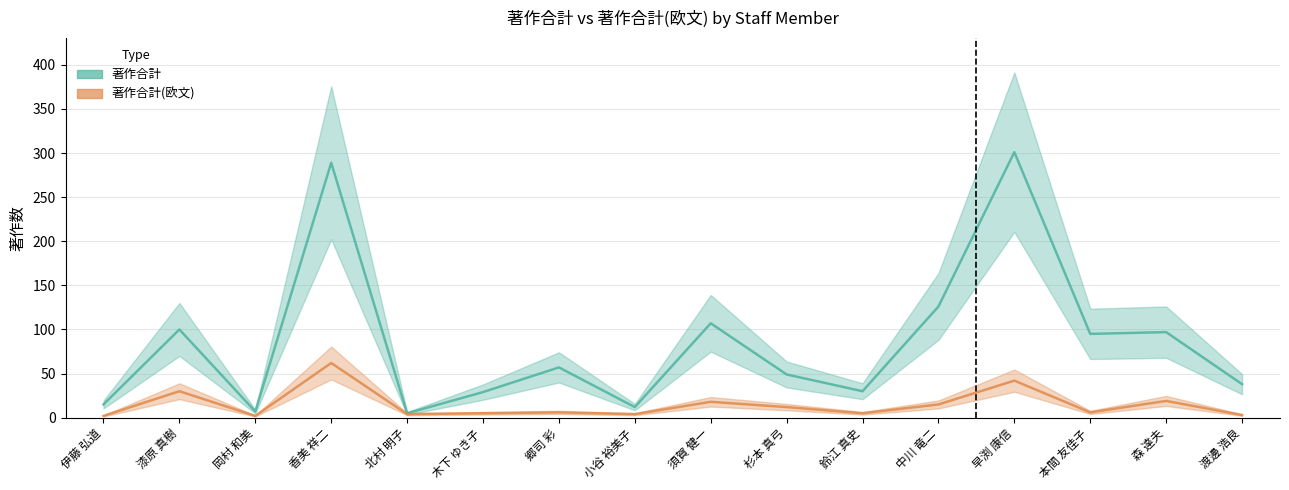

At which label does 著作合計(欧文) first exceed 6?

漆原 真樹